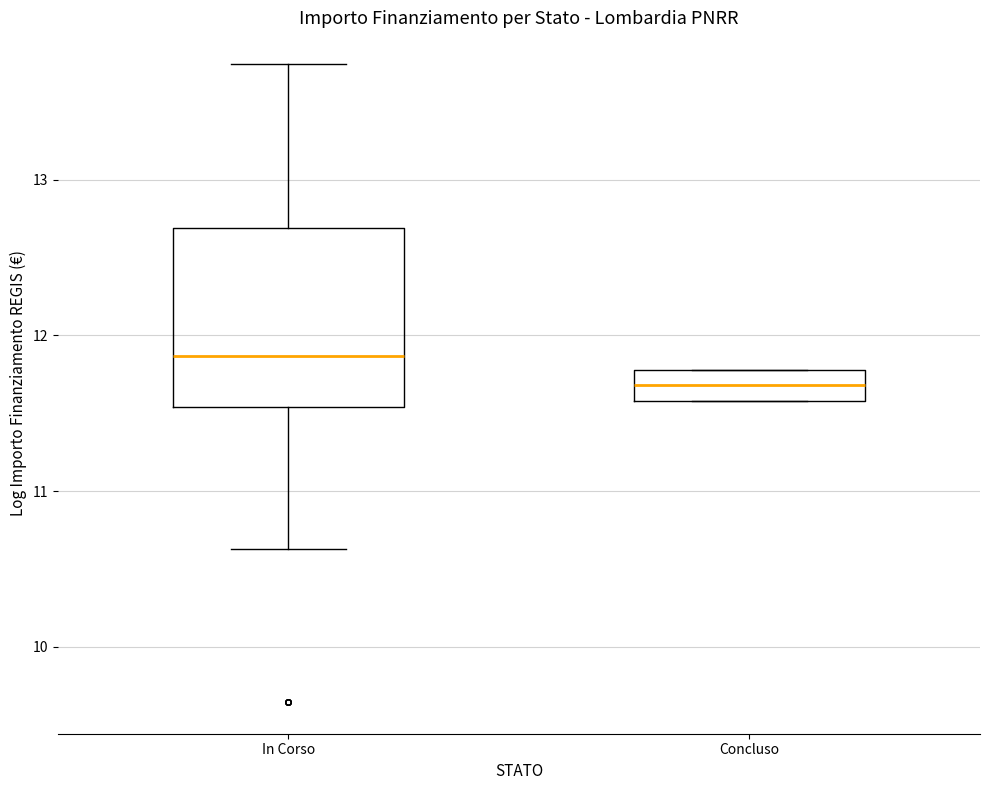

Comparing the boxes themselves (not the whiskers), which one is the tallest?

In Corso